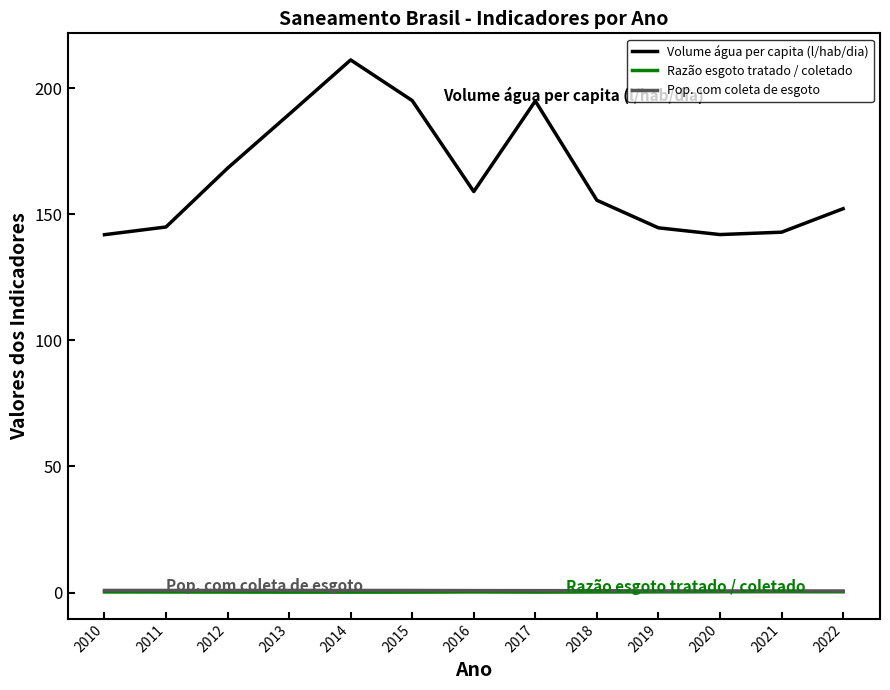

What is the minimum value for Volume água per capita (l/hab/dia)?

141.9